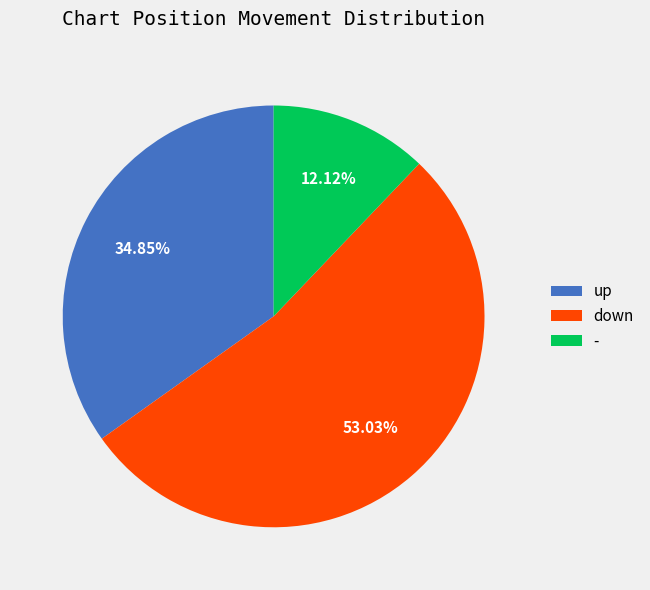

Does - represent more than half of the total?

No